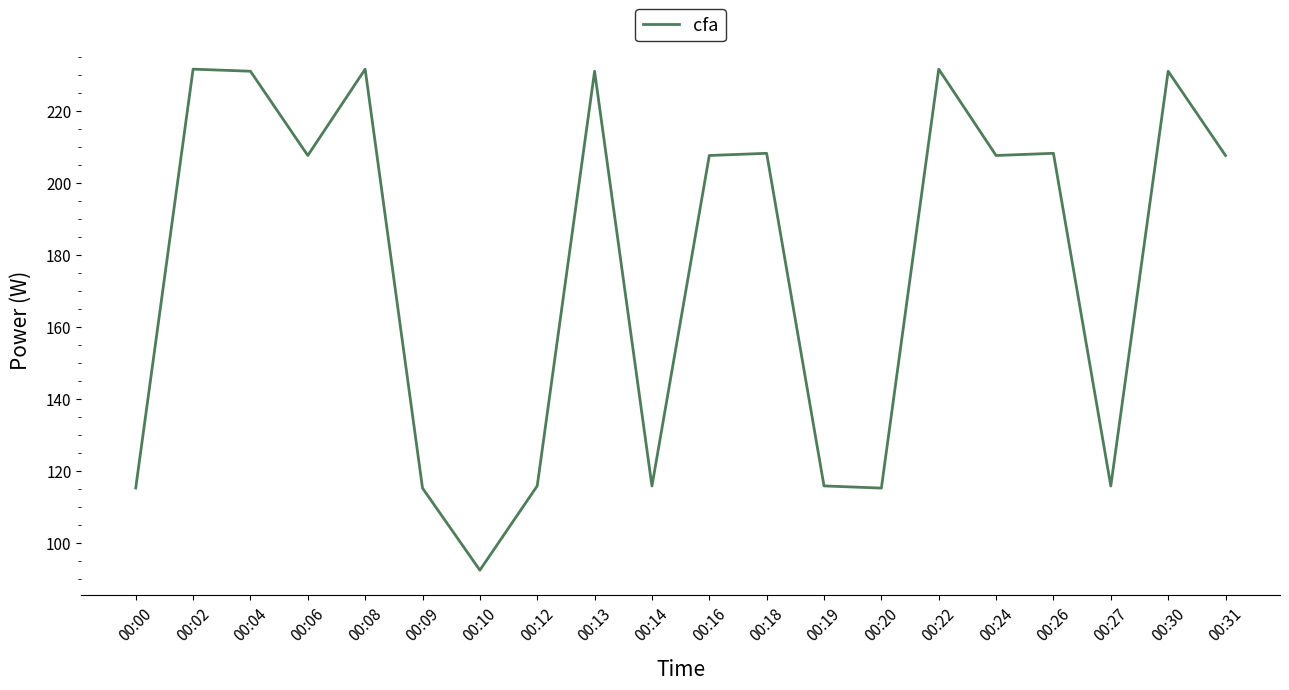

Does the chart have visible grid lines?

No